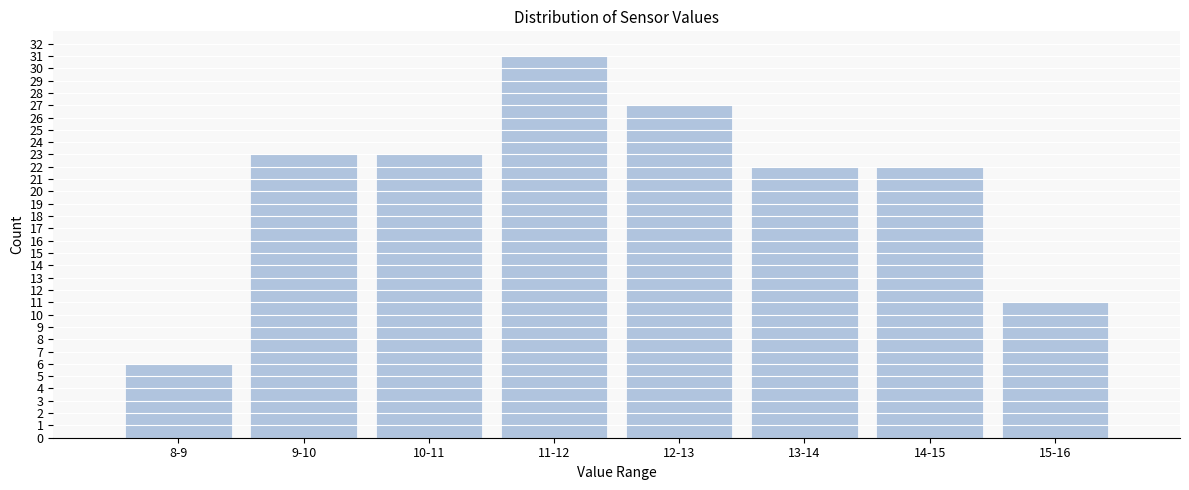

Reading left to right, list all the values displayed in this chart.

8-9=6	9-10=23	10-11=23	11-12=31	12-13=27	13-14=22	14-15=22	15-16=11